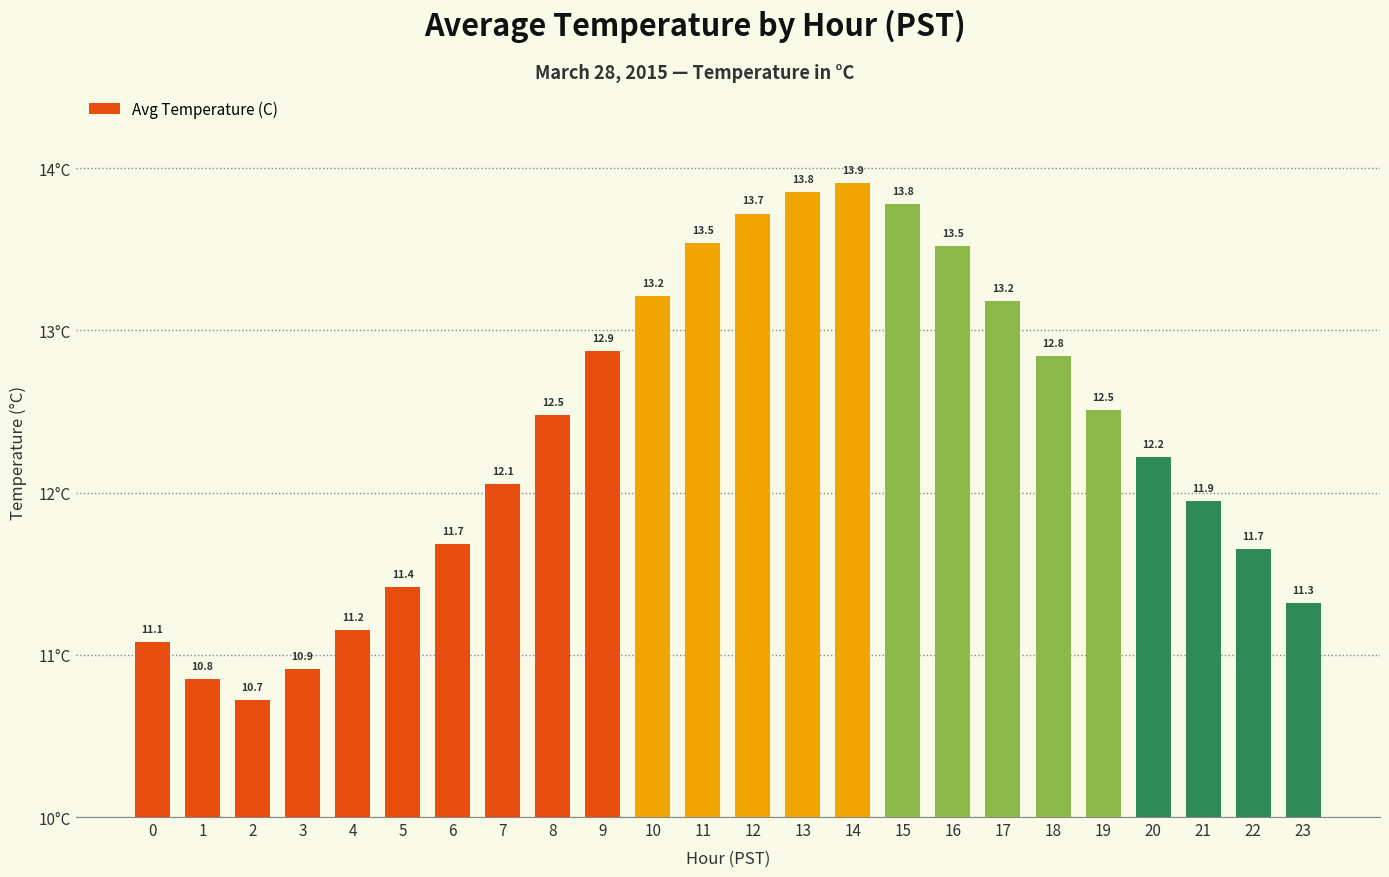

True or false: the data shows 5.5 at 16.

False